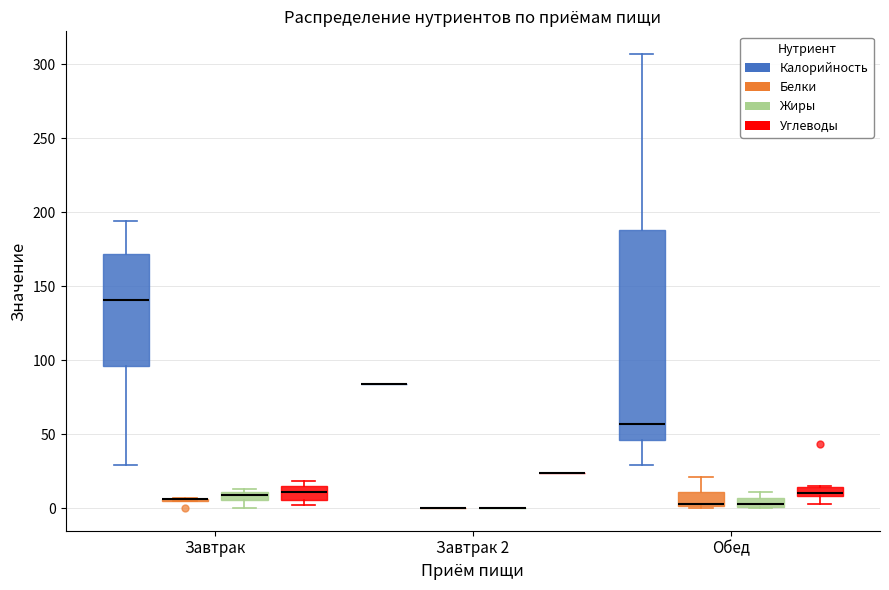

Comparing the boxes themselves (not the whiskers), which one is the tallest?

Обед (Калорийность)